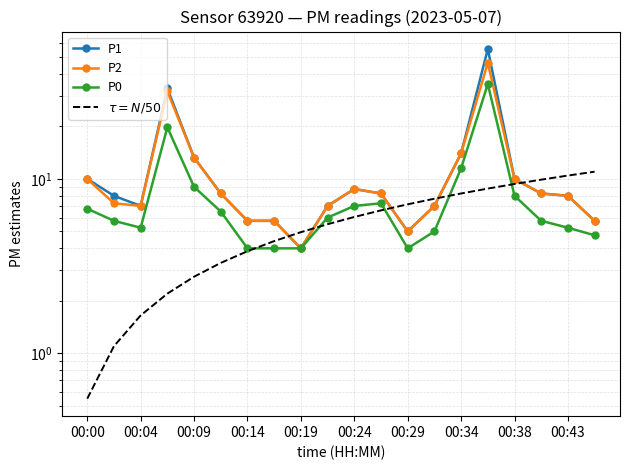

True or false: P0 and P1 cross at least once.

False